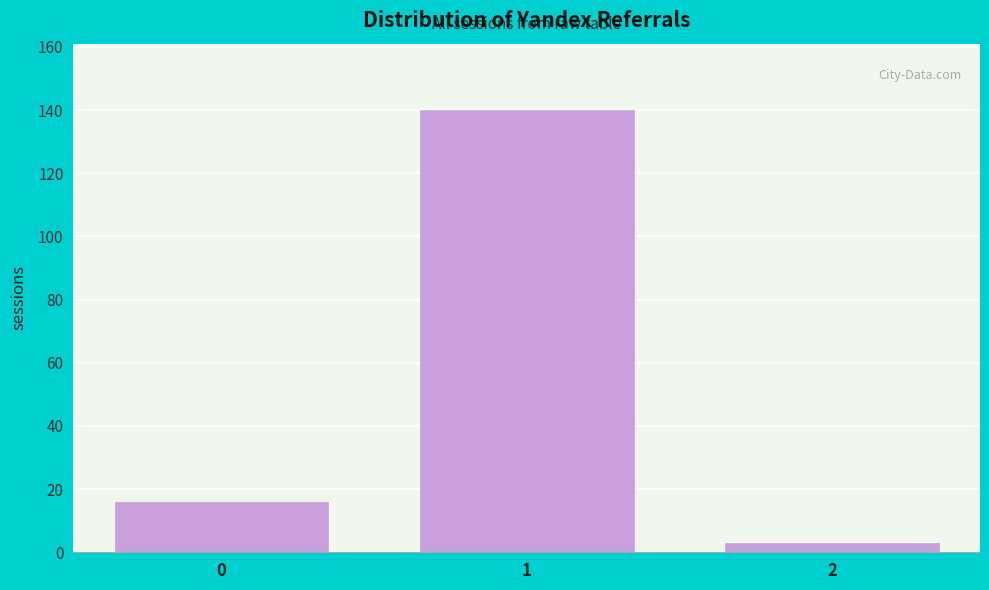

Reading left to right, what are all the values shown in this chart?

16	140	3